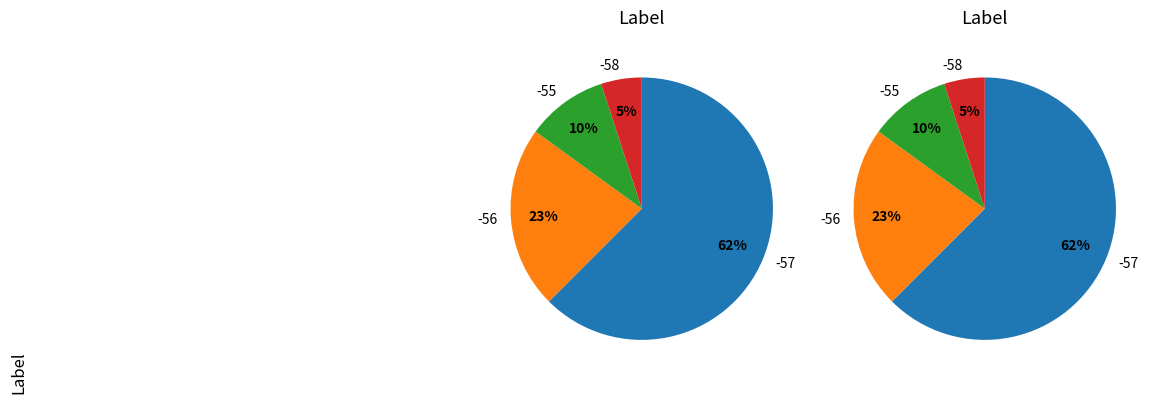

Which has a higher value, -56 or -56?

-56